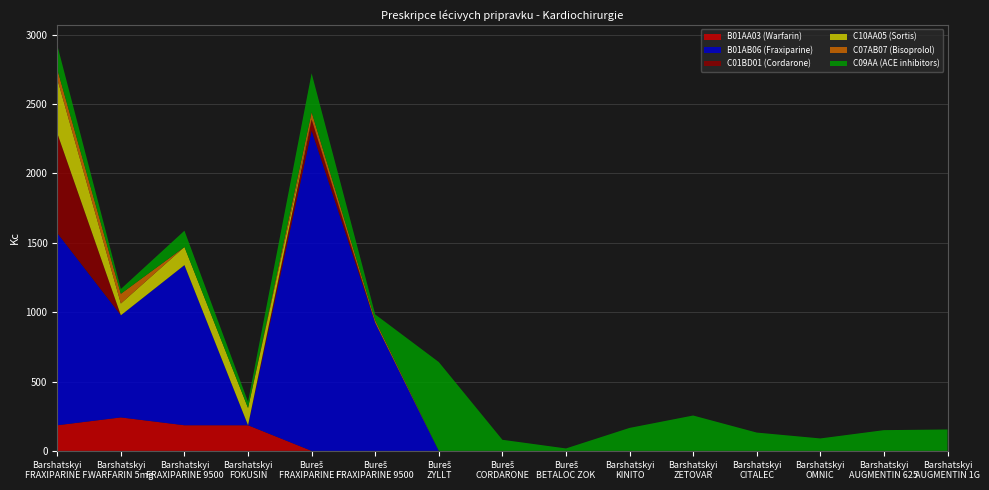

What is the maximum value for B01AA03 (Warfarin)?

241.2